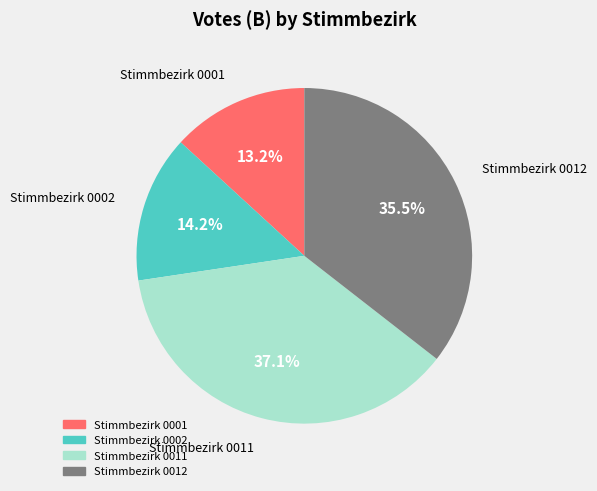

Is Stimmbezirk 0002 the majority of the pie?

No